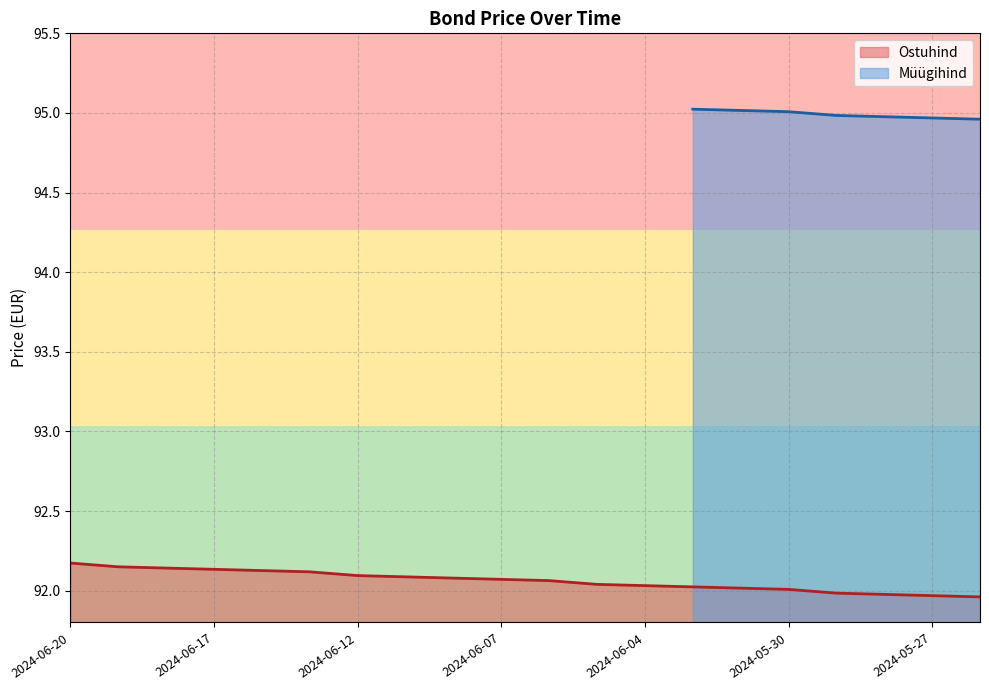

List the series in order of their peak value, lowest first.

Ostuhind, Müügihind